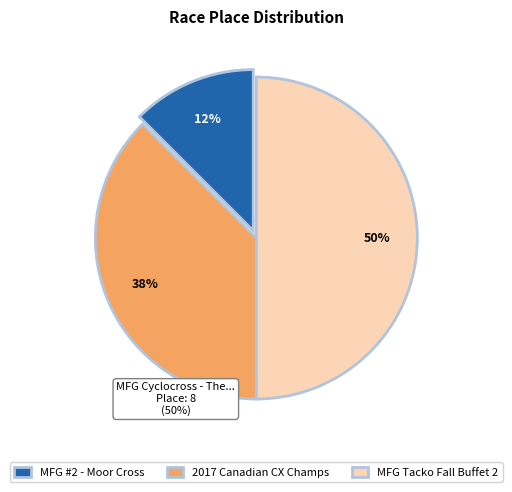

What is the largest slice in the pie chart?

MFG Tacko Fall Buffet 2